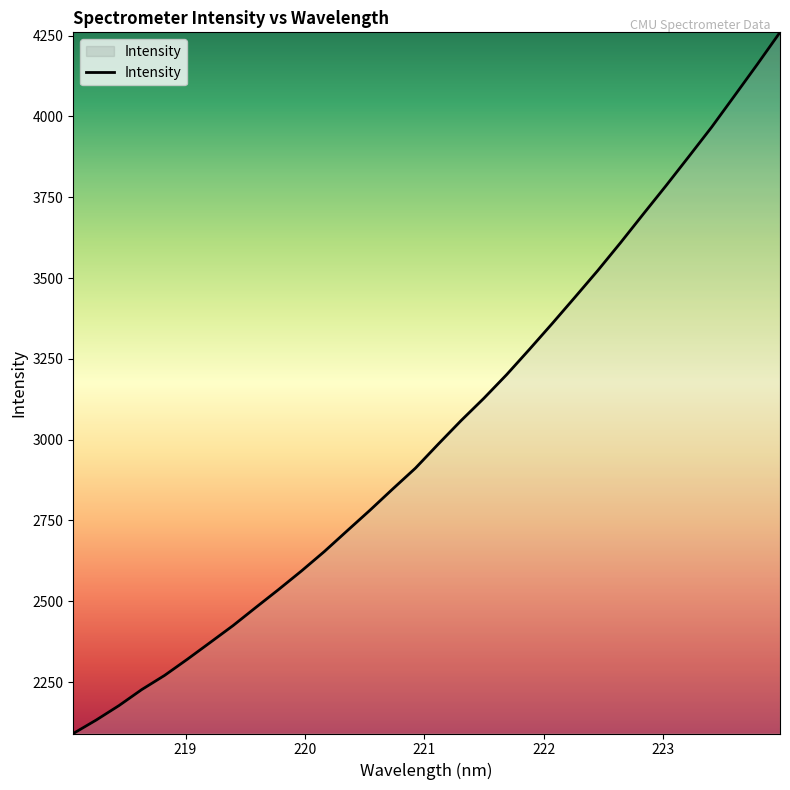

What is the maximum value shown in the chart?

4260.4